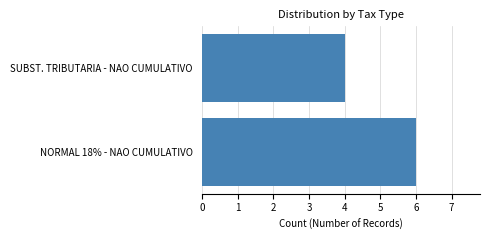

The chart shows a value of 6 at NORMAL 18% - NAO CUMULATIVO. True or false?

True